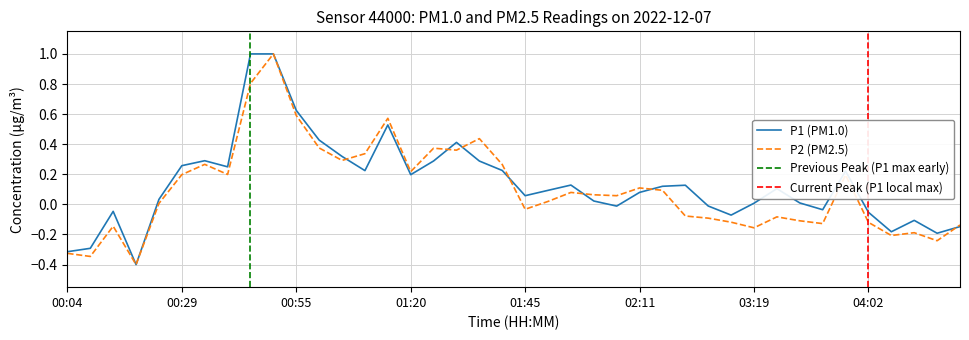

What is the spread (max minus min) of values at 00:09?

0.1